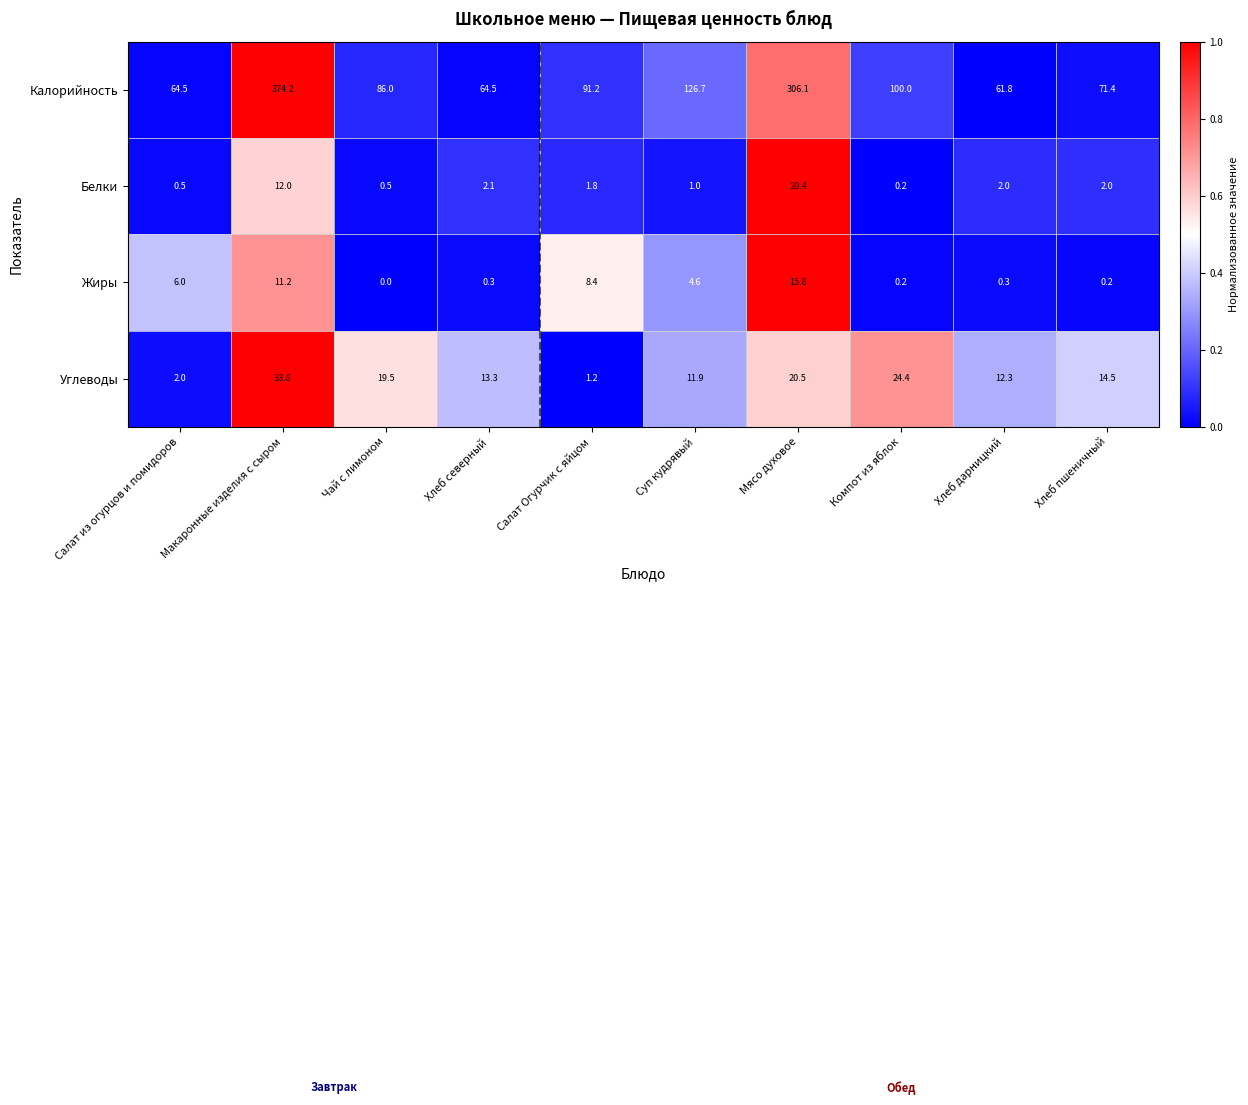

Rank the series at Салат Огурчик с яйцом from lowest to highest value.

Углеводы, Белки, Жиры, Калорийность